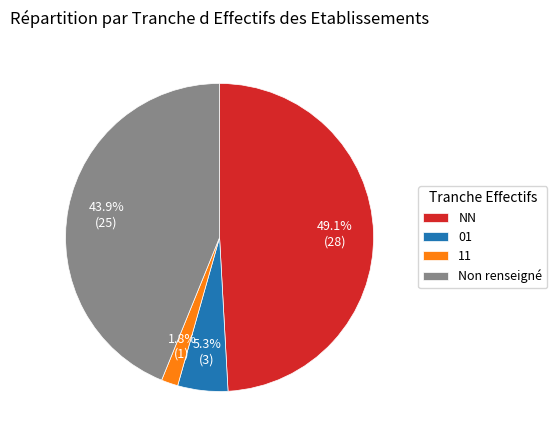

Which has a higher value, Non renseigné or NN?

NN